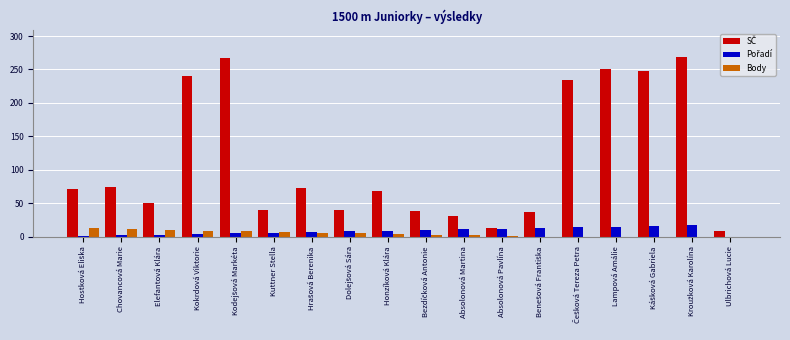

Reading left to right, extract all data points from this chart.

SČ: 71	74	50	240	267	39	73	40	68	38	31	13	37	234	251	248	269	8
Pořadí: 1	2	3	4	5	6	7	8	9	10	11	12	13	14	15	16	17	0
Body: 13	11	10	9	8	7	6	5	4	3	2	1	0	0	0	0	0	0